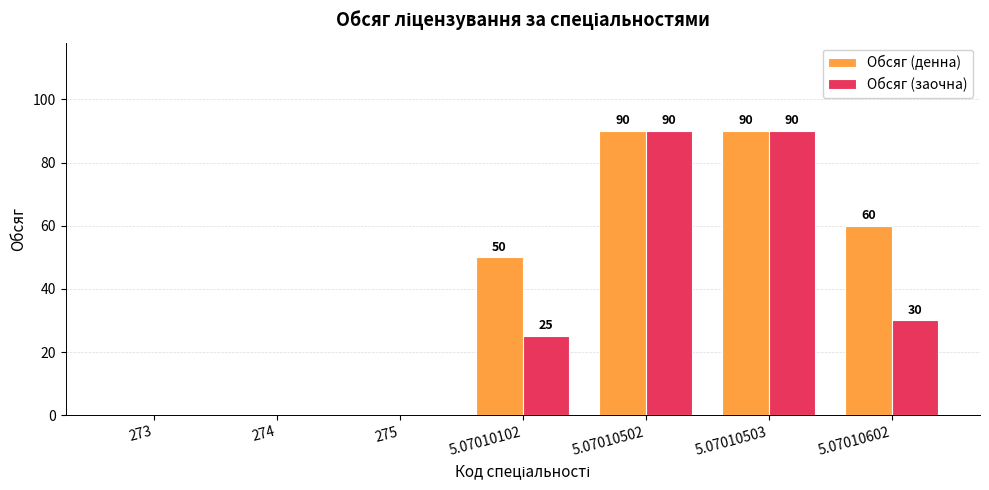

What is the greatest value displayed?

90